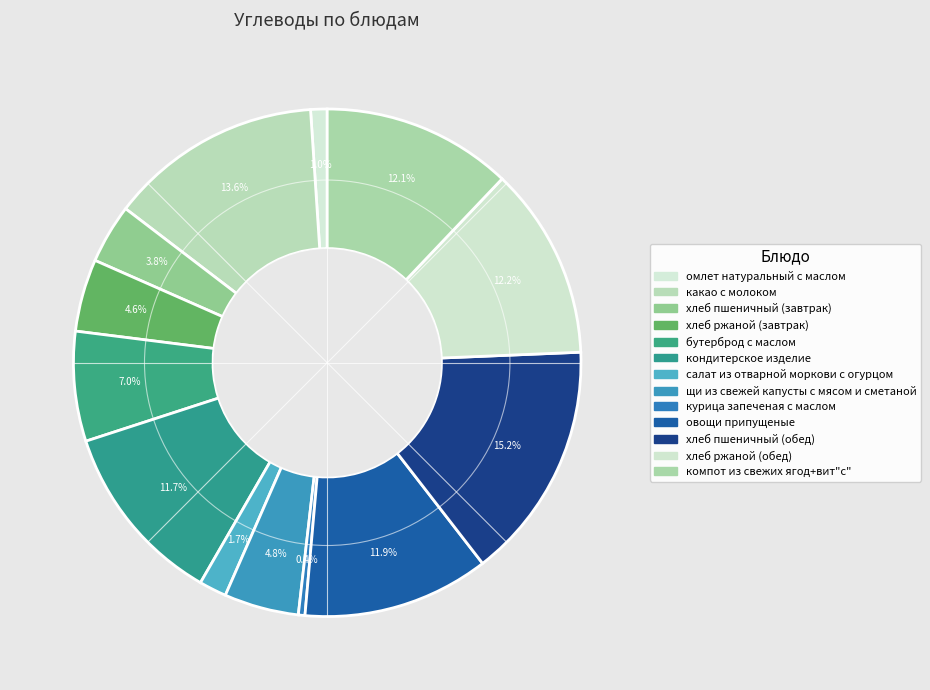

To the nearest percent, what is the combined percentage of курица запеченая с маслом and овощи припущеные?

12%